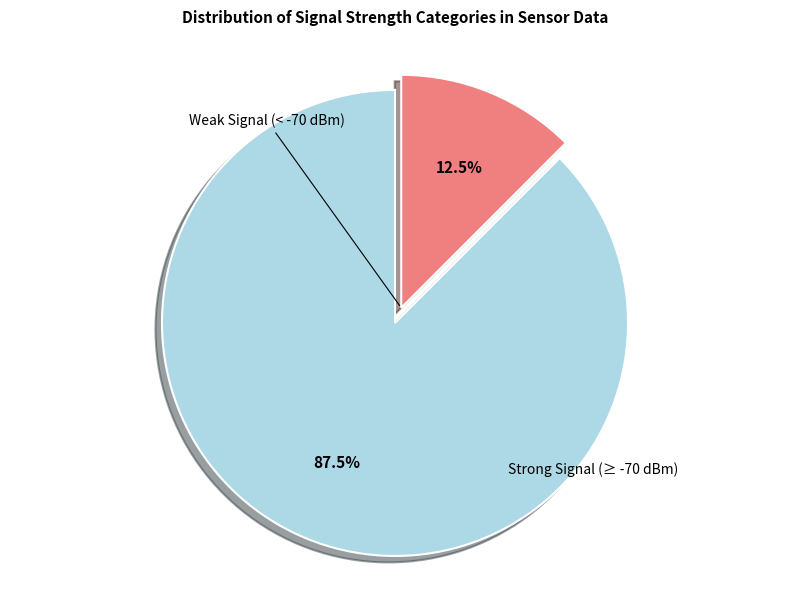

Does any single category account for the majority?

Yes